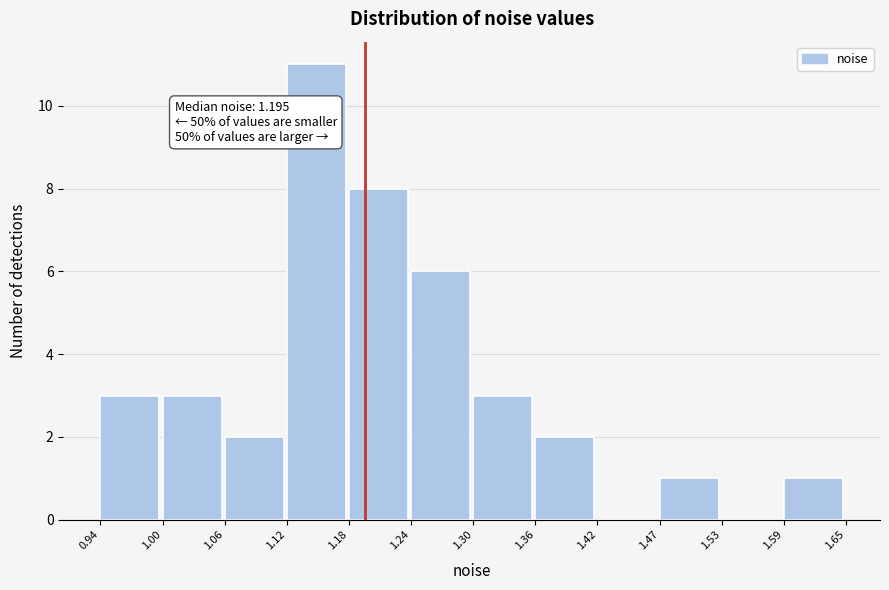

Over which range of the x-axis is the bar tallest?

1.12 to 1.18